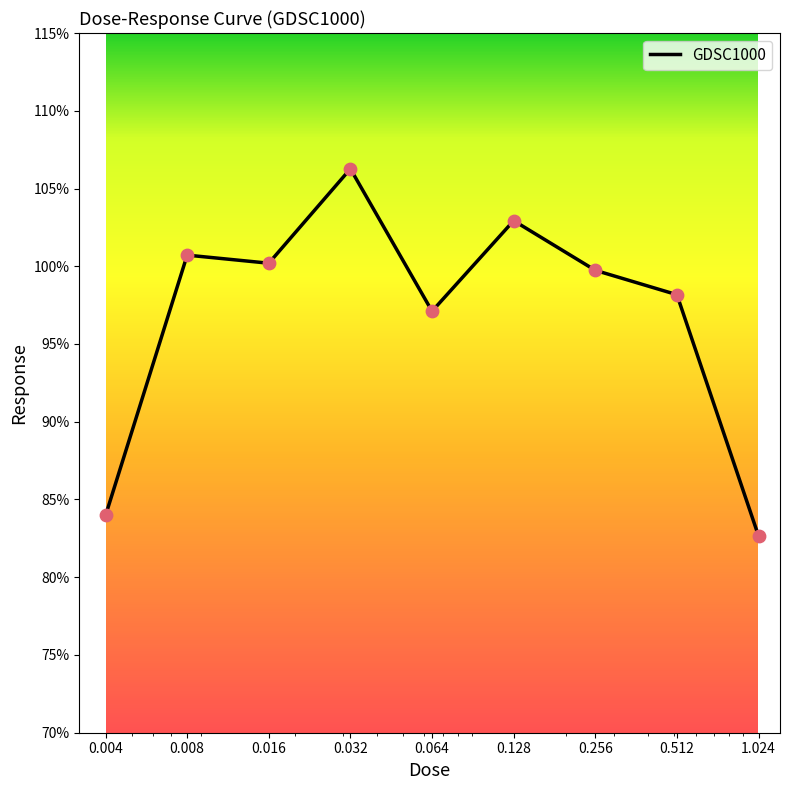

What is the greatest value displayed?

106.3